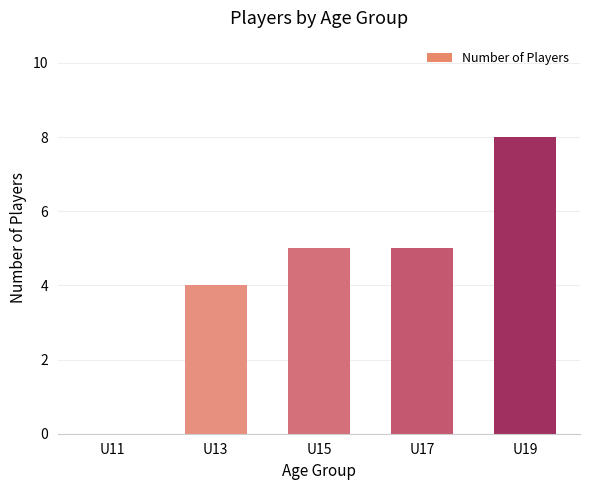

The chart shows a value of 4 at U13. True or false?

True